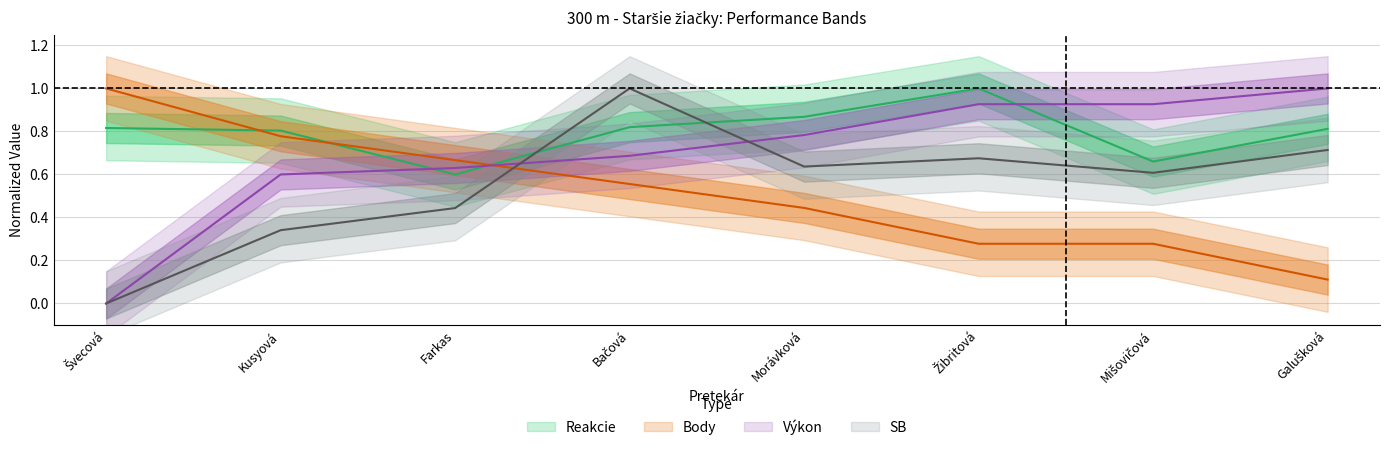

Rank the categories by Výkon value from highest to lowest.

Galušková, Žibritová, Mišovičová, Morávková, Bačová, Farkas, Kusyová, Švecová